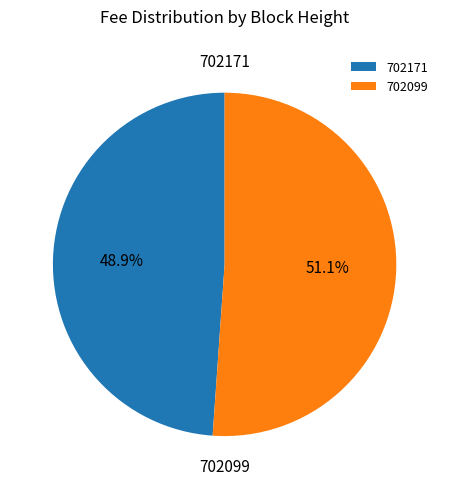

Which slice represents more than half of the pie?

702099